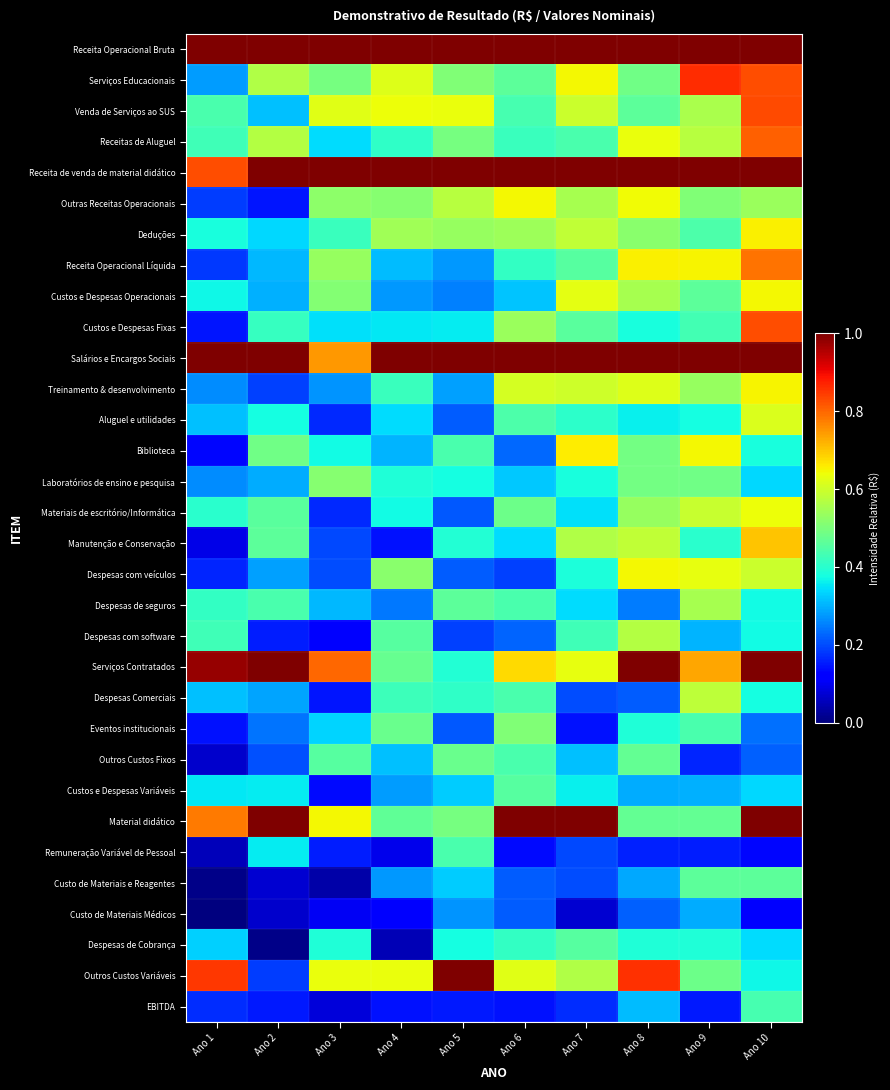

Reading right to left, transcribe all the data shown in this chart.

Receita Operacional Bruta: Ano 10=1.0	Ano 9=1.0	Ano 8=1.0	Ano 7=1.0	Ano 6=1.0	Ano 5=1.0	Ano 4=1.0	Ano 3=1.0	Ano 2=1.0	Ano 1=1.0
Serviços Educacionais: Ano 10=0.8	Ano 9=0.9	Ano 8=0.5	Ano 7=0.6	Ano 6=0.5	Ano 5=0.5	Ano 4=0.6	Ano 3=0.5	Ano 2=0.6	Ano 1=0.3
Venda de Serviços ao SUS: Ano 10=0.8	Ano 9=0.6	Ano 8=0.5	Ano 7=0.6	Ano 6=0.4	Ano 5=0.6	Ano 4=0.6	Ano 3=0.6	Ano 2=0.3	Ano 1=0.4
Receitas de Aluguel: Ano 10=0.8	Ano 9=0.6	Ano 8=0.6	Ano 7=0.4	Ano 6=0.4	Ano 5=0.5	Ano 4=0.4	Ano 3=0.3	Ano 2=0.6	Ano 1=0.4
Receita de venda de material didático: Ano 10=1.0	Ano 9=1.0	Ano 8=1.0	Ano 7=1.0	Ano 6=1.0	Ano 5=1.0	Ano 4=1.0	Ano 3=1.0	Ano 2=1.0	Ano 1=0.8
Outras Receitas Operacionais: Ano 10=0.5	Ano 9=0.5	Ano 8=0.6	Ano 7=0.6	Ano 6=0.6	Ano 5=0.6	Ano 4=0.5	Ano 3=0.5	Ano 2=0.1	Ano 1=0.2
Deduções: Ano 10=0.7	Ano 9=0.4	Ano 8=0.5	Ano 7=0.6	Ano 6=0.5	Ano 5=0.5	Ano 4=0.5	Ano 3=0.4	Ano 2=0.3	Ano 1=0.4
Receita Operacional Líquida: Ano 10=0.8	Ano 9=0.6	Ano 8=0.7	Ano 7=0.5	Ano 6=0.4	Ano 5=0.3	Ano 4=0.3	Ano 3=0.5	Ano 2=0.3	Ano 1=0.2
Custos e Despesas Operacionais: Ano 10=0.6	Ano 9=0.5	Ano 8=0.6	Ano 7=0.6	Ano 6=0.3	Ano 5=0.3	Ano 4=0.3	Ano 3=0.5	Ano 2=0.3	Ano 1=0.4
Custos e Despesas Fixas: Ano 10=0.8	Ano 9=0.4	Ano 8=0.4	Ano 7=0.5	Ano 6=0.5	Ano 5=0.4	Ano 4=0.4	Ano 3=0.3	Ano 2=0.4	Ano 1=0.1
Salários e Encargos Sociais: Ano 10=1.0	Ano 9=1.0	Ano 8=1.0	Ano 7=1.0	Ano 6=1.0	Ano 5=1.0	Ano 4=1.0	Ano 3=0.7	Ano 2=1.0	Ano 1=1.0
Treinamento & desenvolvimento: Ano 10=0.6	Ano 9=0.5	Ano 8=0.6	Ano 7=0.6	Ano 6=0.6	Ano 5=0.3	Ano 4=0.4	Ano 3=0.3	Ano 2=0.2	Ano 1=0.3
Aluguel e utilidades: Ano 10=0.6	Ano 9=0.4	Ano 8=0.4	Ano 7=0.4	Ano 6=0.4	Ano 5=0.2	Ano 4=0.3	Ano 3=0.2	Ano 2=0.4	Ano 1=0.3
Biblioteca: Ano 10=0.4	Ano 9=0.6	Ano 8=0.5	Ano 7=0.7	Ano 6=0.2	Ano 5=0.4	Ano 4=0.3	Ano 3=0.4	Ano 2=0.5	Ano 1=0.1
Laboratórios de ensino e pesquisa: Ano 10=0.3	Ano 9=0.5	Ano 8=0.5	Ano 7=0.4	Ano 6=0.3	Ano 5=0.4	Ano 4=0.4	Ano 3=0.5	Ano 2=0.3	Ano 1=0.3
Materiais de escritório/Informática: Ano 10=0.6	Ano 9=0.6	Ano 8=0.5	Ano 7=0.3	Ano 6=0.5	Ano 5=0.2	Ano 4=0.4	Ano 3=0.2	Ano 2=0.5	Ano 1=0.4
Manutenção e Conservação: Ano 10=0.7	Ano 9=0.4	Ano 8=0.6	Ano 7=0.6	Ano 6=0.3	Ano 5=0.4	Ano 4=0.1	Ano 3=0.2	Ano 2=0.5	Ano 1=0.1
Despesas com veículos: Ano 10=0.6	Ano 9=0.6	Ano 8=0.6	Ano 7=0.4	Ano 6=0.2	Ano 5=0.2	Ano 4=0.5	Ano 3=0.2	Ano 2=0.3	Ano 1=0.2
Despesas de seguros: Ano 10=0.4	Ano 9=0.6	Ano 8=0.2	Ano 7=0.3	Ano 6=0.4	Ano 5=0.5	Ano 4=0.2	Ano 3=0.3	Ano 2=0.4	Ano 1=0.4
Despesas com software: Ano 10=0.4	Ano 9=0.3	Ano 8=0.6	Ano 7=0.4	Ano 6=0.2	Ano 5=0.2	Ano 4=0.5	Ano 3=0.1	Ano 2=0.2	Ano 1=0.4
Serviços Contratados: Ano 10=1.0	Ano 9=0.7	Ano 8=1.0	Ano 7=0.6	Ano 6=0.7	Ano 5=0.4	Ano 4=0.5	Ano 3=0.8	Ano 2=1.0	Ano 1=1.0
Despesas Comerciais: Ano 10=0.4	Ano 9=0.6	Ano 8=0.2	Ano 7=0.2	Ano 6=0.4	Ano 5=0.4	Ano 4=0.4	Ano 3=0.1	Ano 2=0.3	Ano 1=0.3
Eventos institucionais: Ano 10=0.2	Ano 9=0.4	Ano 8=0.4	Ano 7=0.1	Ano 6=0.5	Ano 5=0.2	Ano 4=0.5	Ano 3=0.3	Ano 2=0.2	Ano 1=0.1
Outros Custos Fixos: Ano 10=0.2	Ano 9=0.2	Ano 8=0.5	Ano 7=0.3	Ano 6=0.4	Ano 5=0.5	Ano 4=0.3	Ano 3=0.5	Ano 2=0.2	Ano 1=0.1
Custos e Despesas Variáveis: Ano 10=0.3	Ano 9=0.3	Ano 8=0.3	Ano 7=0.4	Ano 6=0.5	Ano 5=0.3	Ano 4=0.3	Ano 3=0.1	Ano 2=0.4	Ano 1=0.4
Material didático: Ano 10=1.0	Ano 9=0.5	Ano 8=0.5	Ano 7=1.0	Ano 6=1.0	Ano 5=0.5	Ano 4=0.5	Ano 3=0.6	Ano 2=1.0	Ano 1=0.8
Remuneração Variável de Pessoal: Ano 10=0.1	Ano 9=0.2	Ano 8=0.2	Ano 7=0.2	Ano 6=0.1	Ano 5=0.4	Ano 4=0.1	Ano 3=0.2	Ano 2=0.4	Ano 1=0.1
Custo de Materiais e Reagentes: Ano 10=0.5	Ano 9=0.5	Ano 8=0.3	Ano 7=0.2	Ano 6=0.2	Ano 5=0.3	Ano 4=0.3	Ano 3=0.0	Ano 2=0.1	Ano 1=0.0
Custo de Materiais Médicos: Ano 10=0.1	Ano 9=0.3	Ano 8=0.2	Ano 7=0.1	Ano 6=0.2	Ano 5=0.3	Ano 4=0.1	Ano 3=0.1	Ano 2=0.1	Ano 1=0.0
Despesas de Cobrança: Ano 10=0.3	Ano 9=0.4	Ano 8=0.4	Ano 7=0.5	Ano 6=0.4	Ano 5=0.4	Ano 4=0.0	Ano 3=0.4	Ano 2=0.0	Ano 1=0.3
Outros Custos Variáveis: Ano 10=0.4	Ano 9=0.5	Ano 8=0.9	Ano 7=0.6	Ano 6=0.6	Ano 5=1.0	Ano 4=0.6	Ano 3=0.6	Ano 2=0.2	Ano 1=0.8
EBITDA: Ano 10=0.4	Ano 9=0.2	Ano 8=0.3	Ano 7=0.2	Ano 6=0.1	Ano 5=0.2	Ano 4=0.1	Ano 3=0.1	Ano 2=0.2	Ano 1=0.2